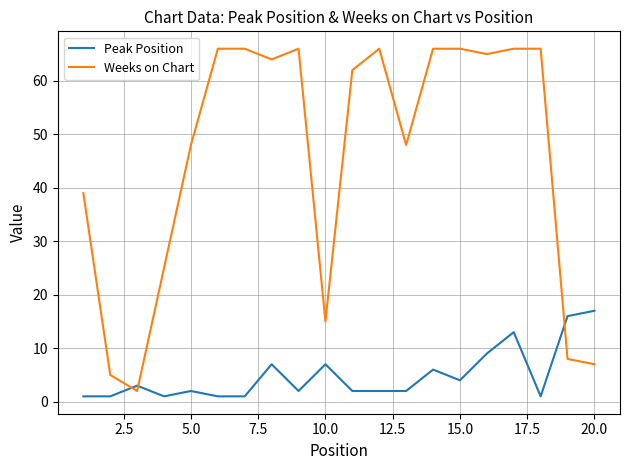

What is the difference between the maximum and minimum values in the Peak Position series?

16